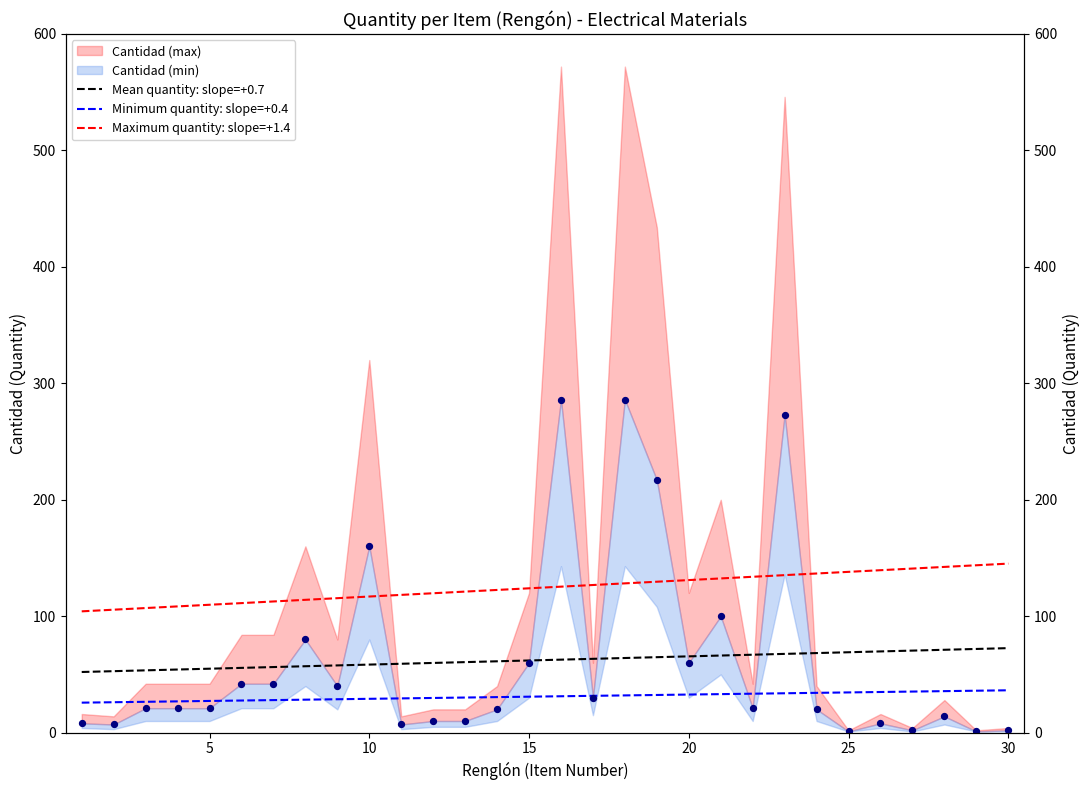

Which series has the largest total across all categories?

Maximum quantity: slope=+1.4